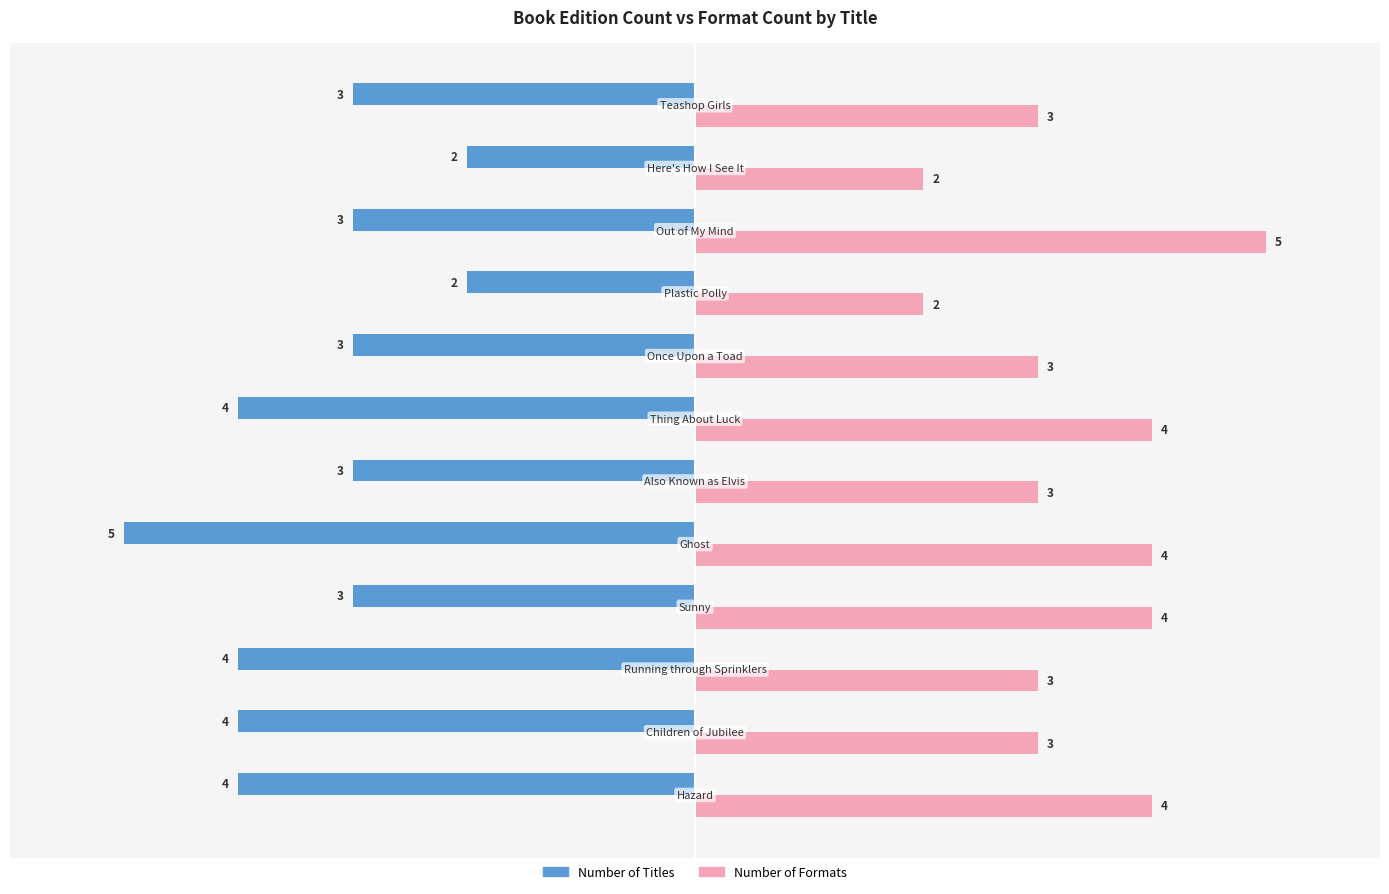

Which series has the largest total across all categories?

Number of Formats